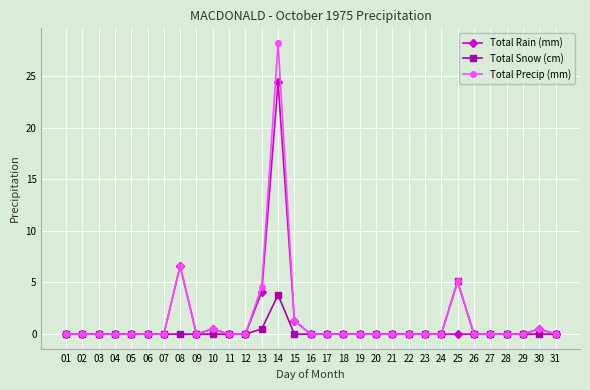

True or false: Total Rain (mm) has a value of 0.0 at 04.

True